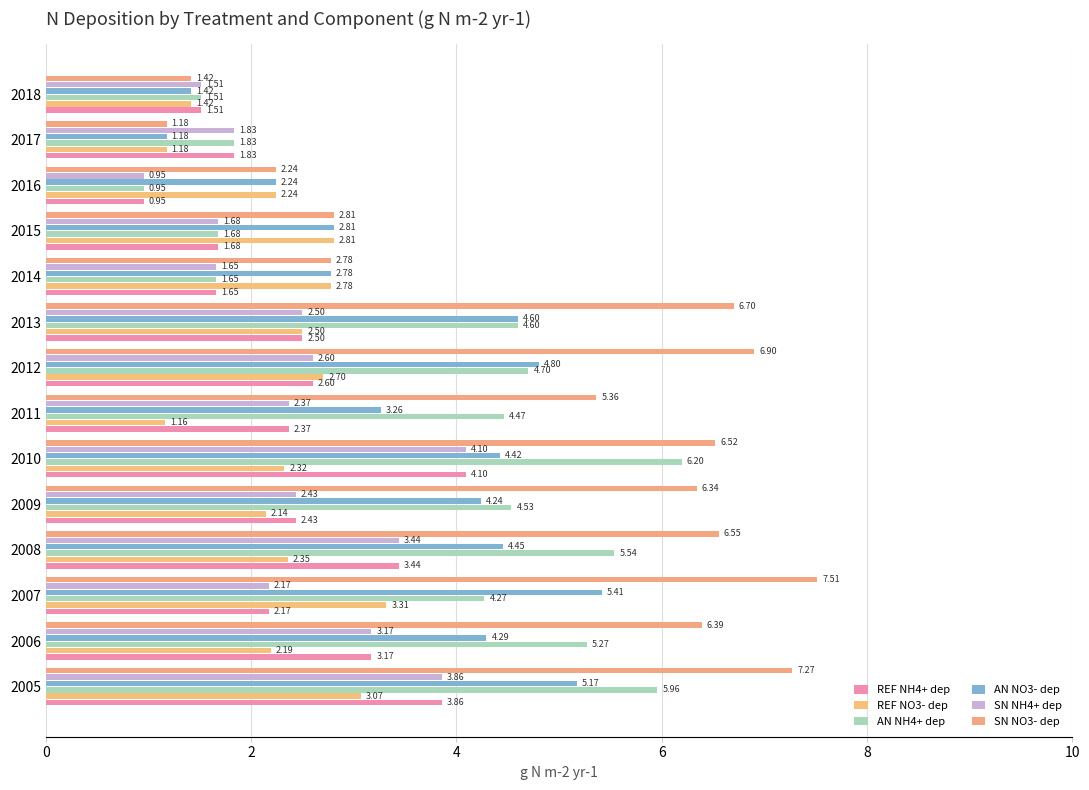

Rank the categories by REF NH4+ dep value from highest to lowest.

2010, 2005, 2008, 2006, 2012, 2013, 2009, 2011, 2007, 2017, 2015, 2014, 2018, 2016